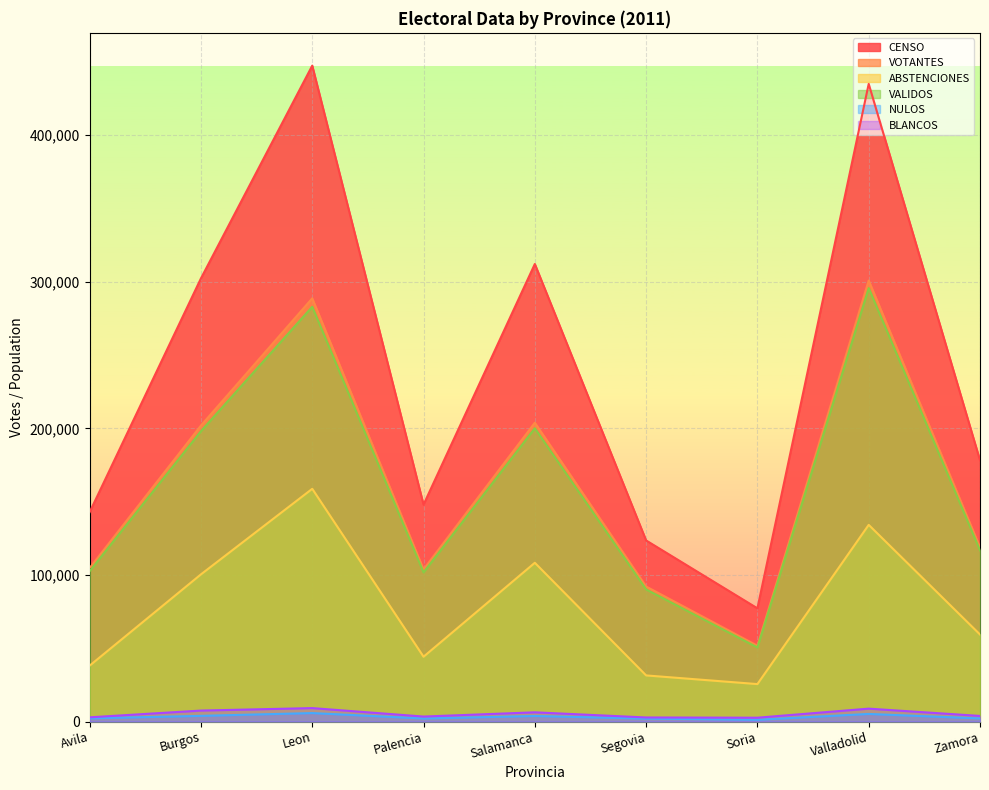

True or false: BLANCOS and ABSTENCIONES cross at least once.

False